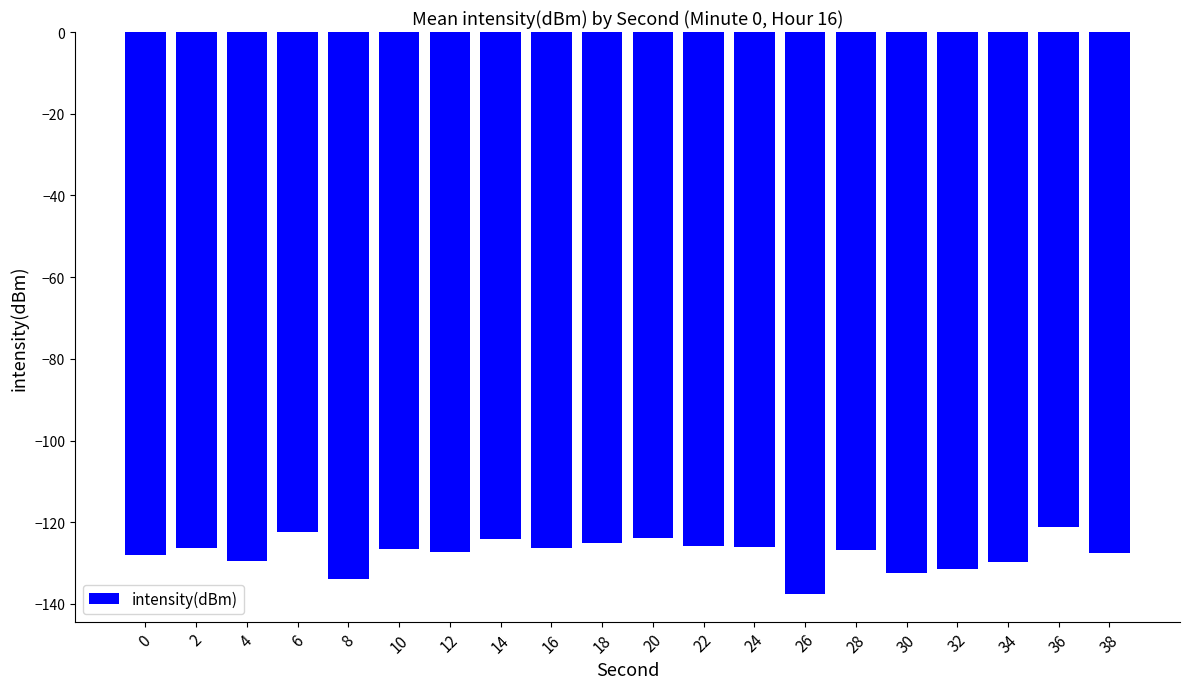

What is the minimum value shown in the chart?

-137.4